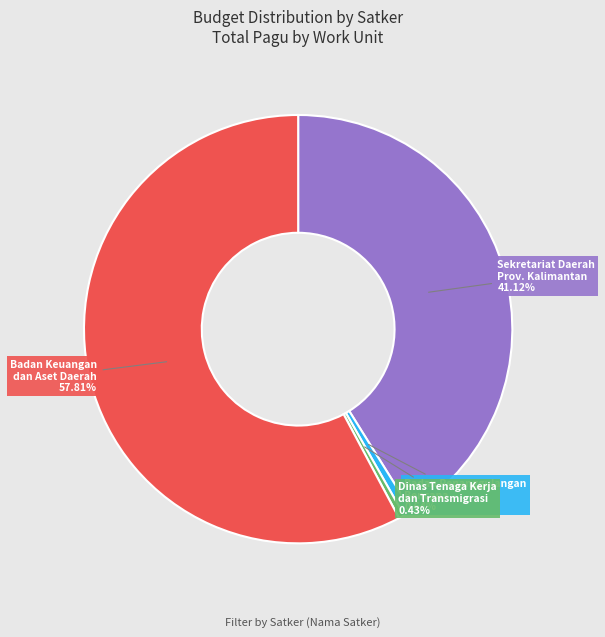

How many slices are in this pie chart?

4